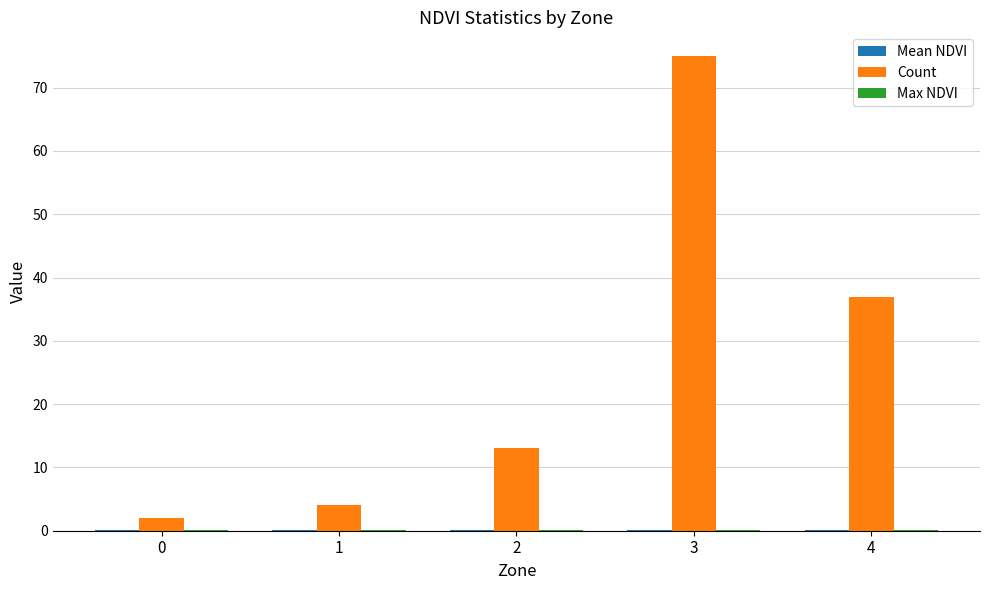

Which label corresponds to the largest value in the chart?

3